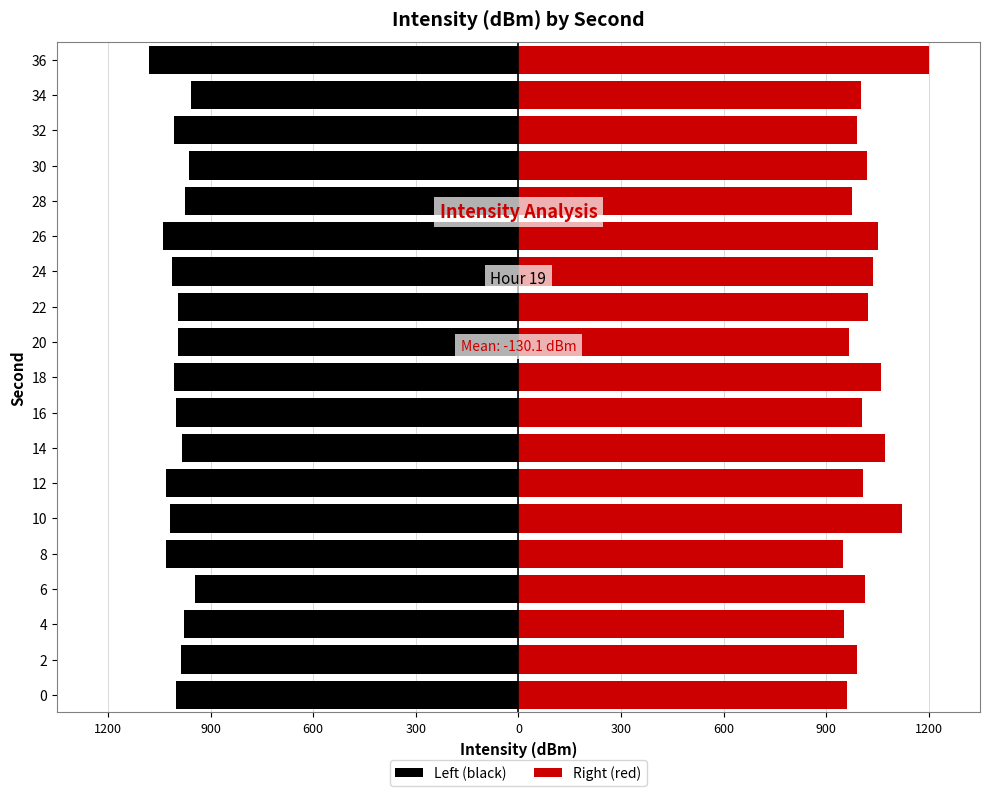

How many categories are shown in the chart?

19